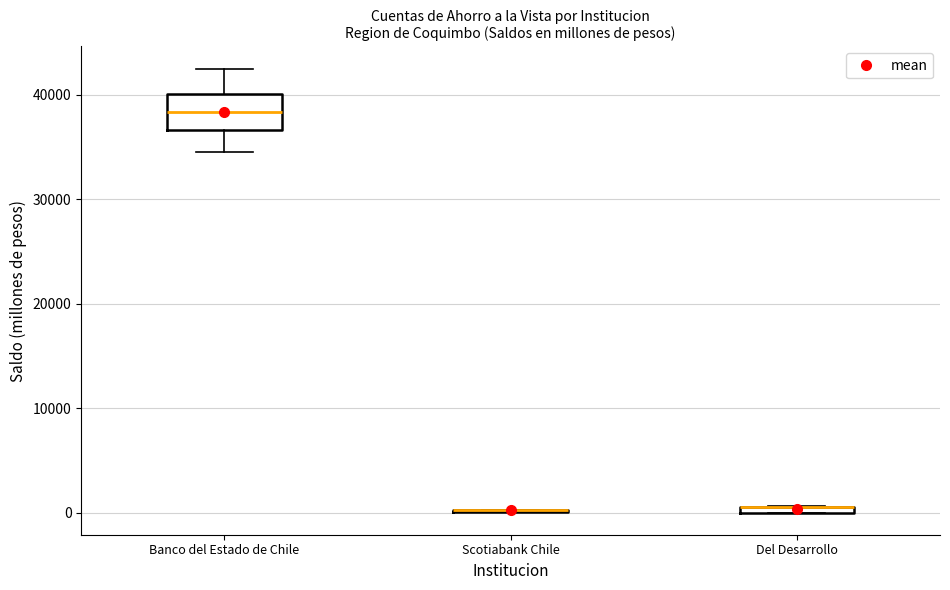

Which box is the tallest, from its lower edge to its upper edge?

Banco del Estado de Chile